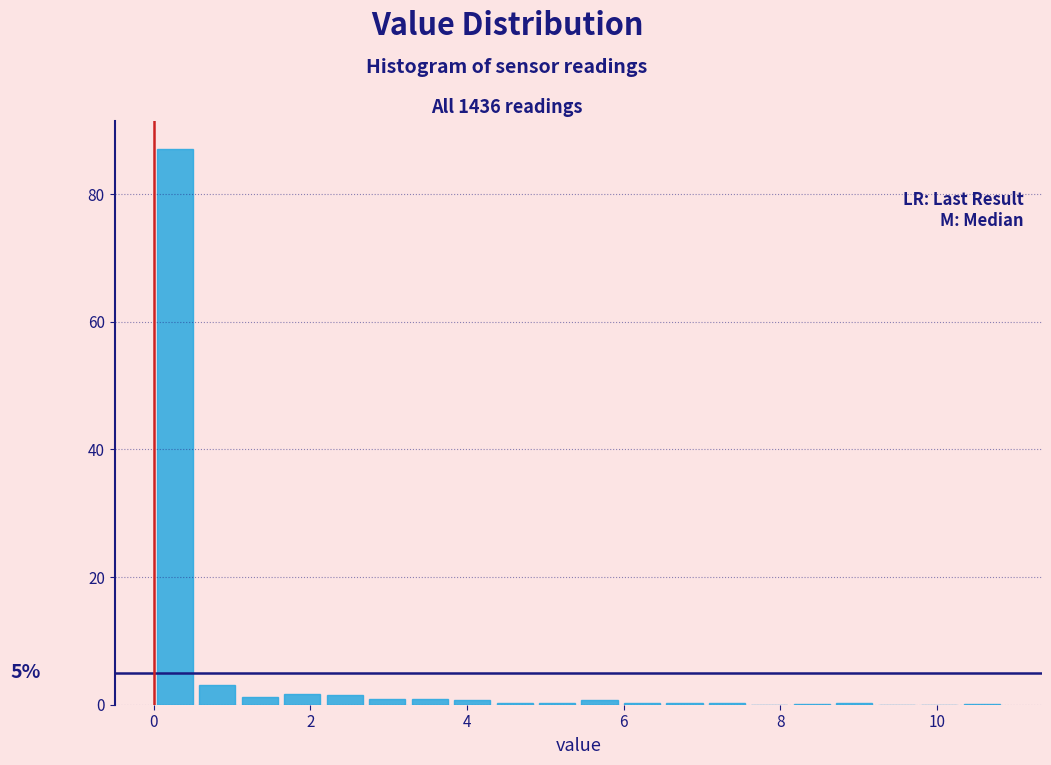

Read against the x-axis, roughly where is the centre of the tallest bar?

0.2